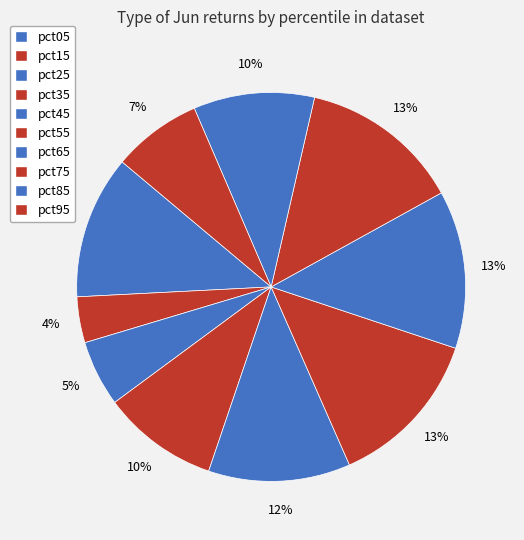

How many slices are in this pie chart?

10